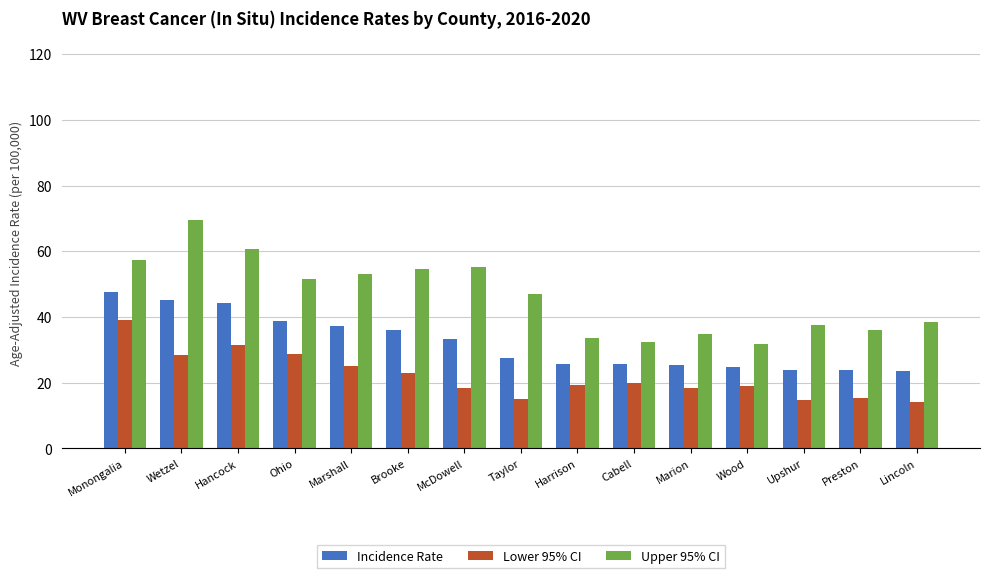

What is the highest value of the Incidence Rate series?

47.5